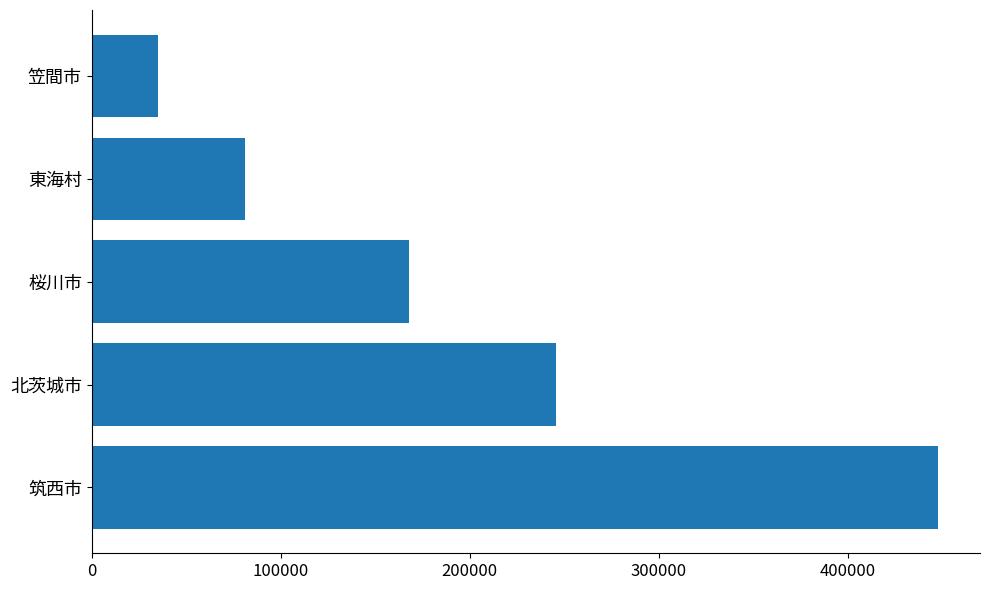

What is the maximum value shown in the chart?

447722